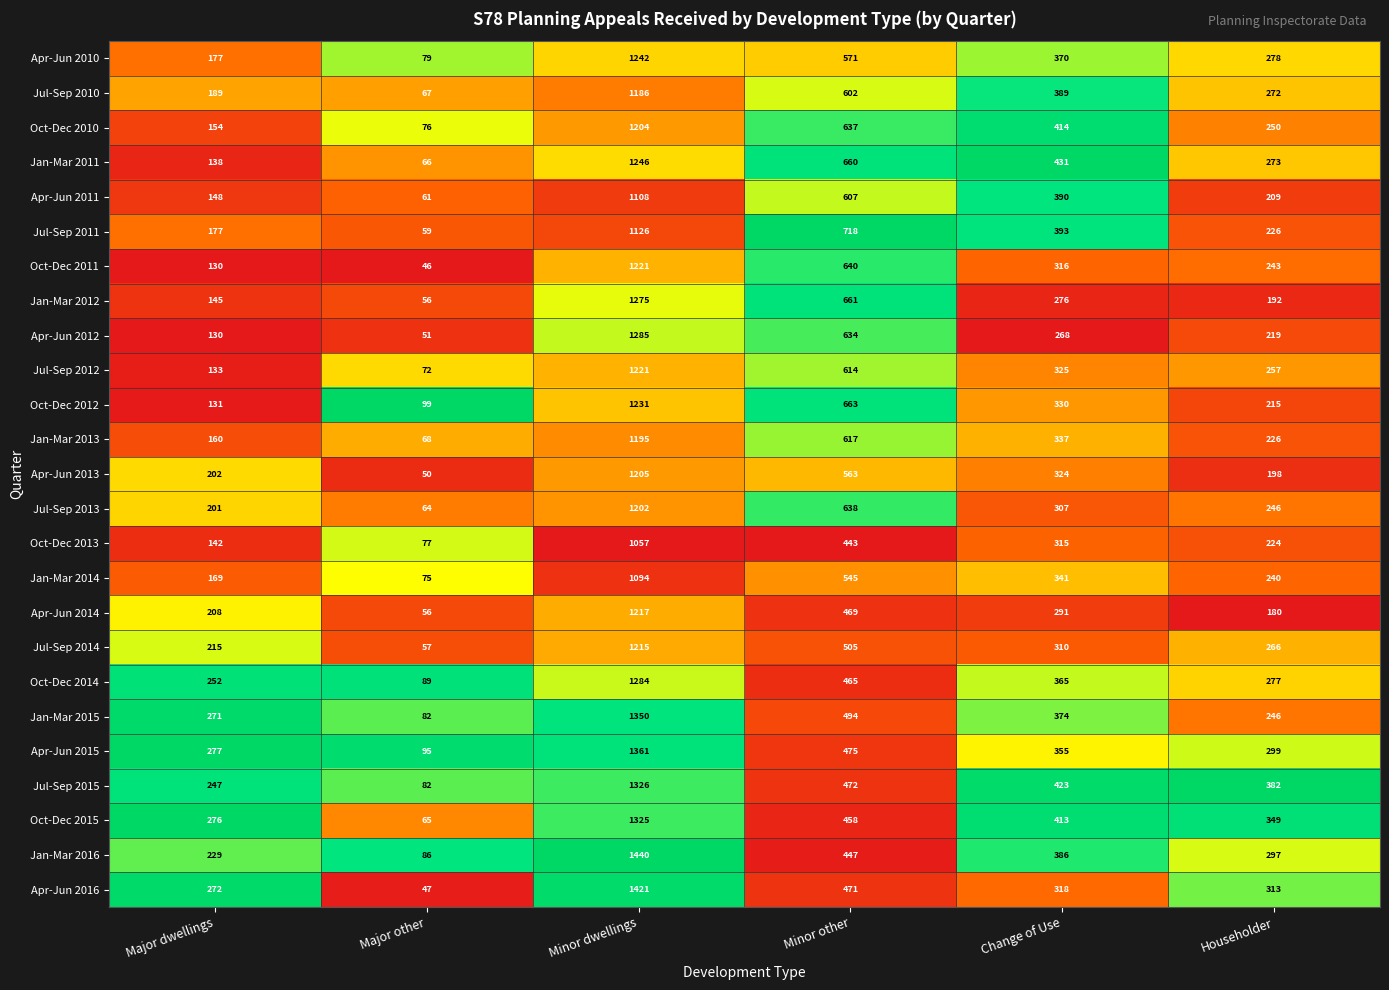

At which category is the sum across all series the highest?

Minor dwellings